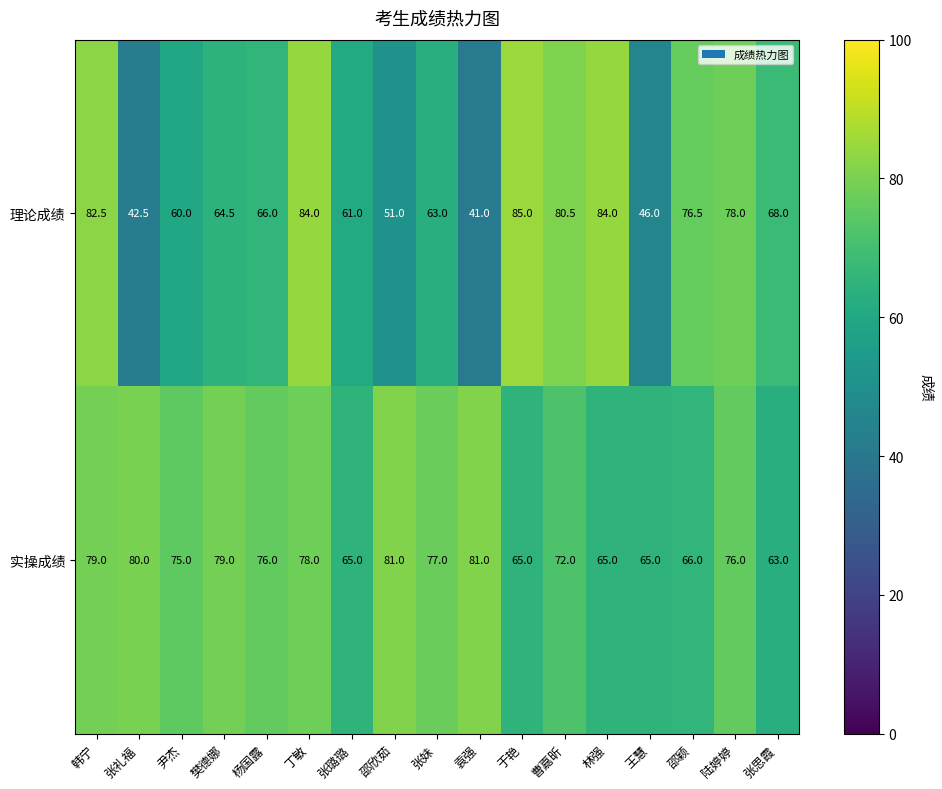

What is the sum of all 理论成绩 values?

1133.5